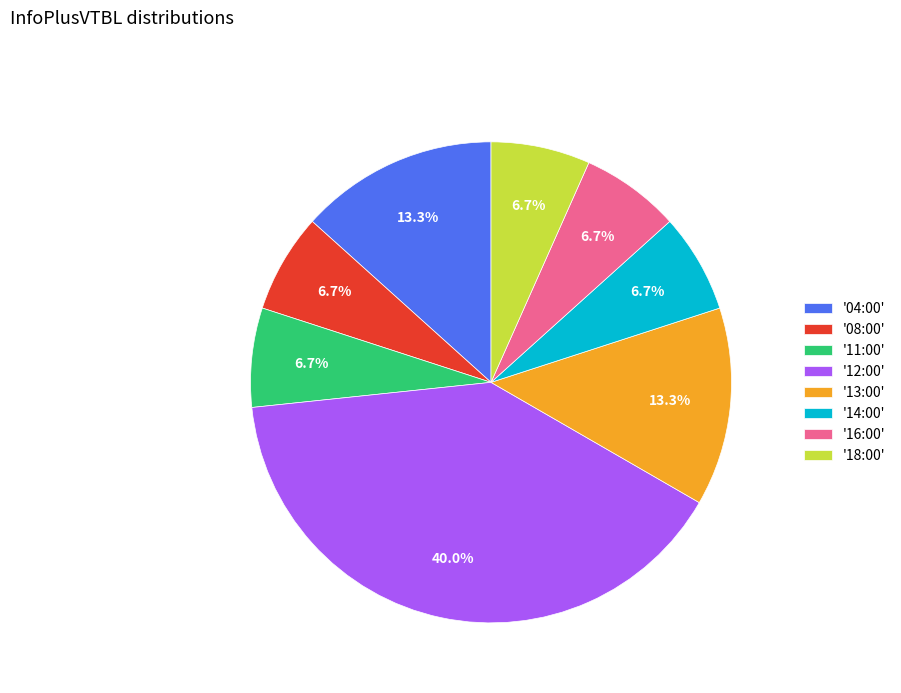

Which has a higher value, '18:00' or '13:00'?

'13:00'